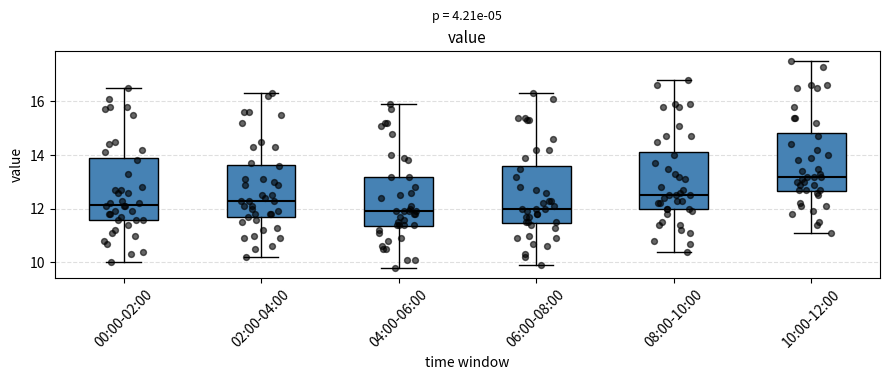

Reading left to right, read every box against the y-axis: the position of its median line, the range the box covers, and the ends of its whiskers. The values are not printed on the chart, so give them approximately, as read against the axis.

00:00-02:00: median 12.2, box 11.6 to 13.8, whiskers 10.0 to 16.6
02:00-04:00: median 12.4, box 11.6 to 13.6, whiskers 10.2 to 16.4
04:00-06:00: median 12.0, box 11.4 to 13.2, whiskers 9.8 to 16.0
06:00-08:00: median 12.0, box 11.4 to 13.6, whiskers 10.0 to 16.4
08:00-10:00: median 12.6, box 12.0 to 14.2, whiskers 10.4 to 16.8
10:00-12:00: median 13.2, box 12.6 to 14.8, whiskers 11.2 to 17.6